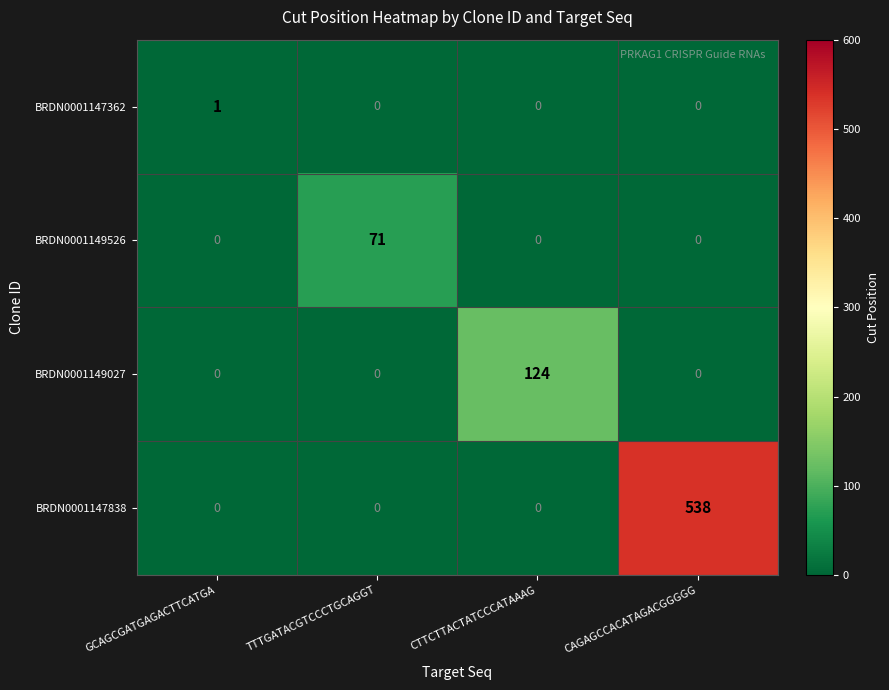

Count the BRDN0001149526 values in the range 0 to 71.

4